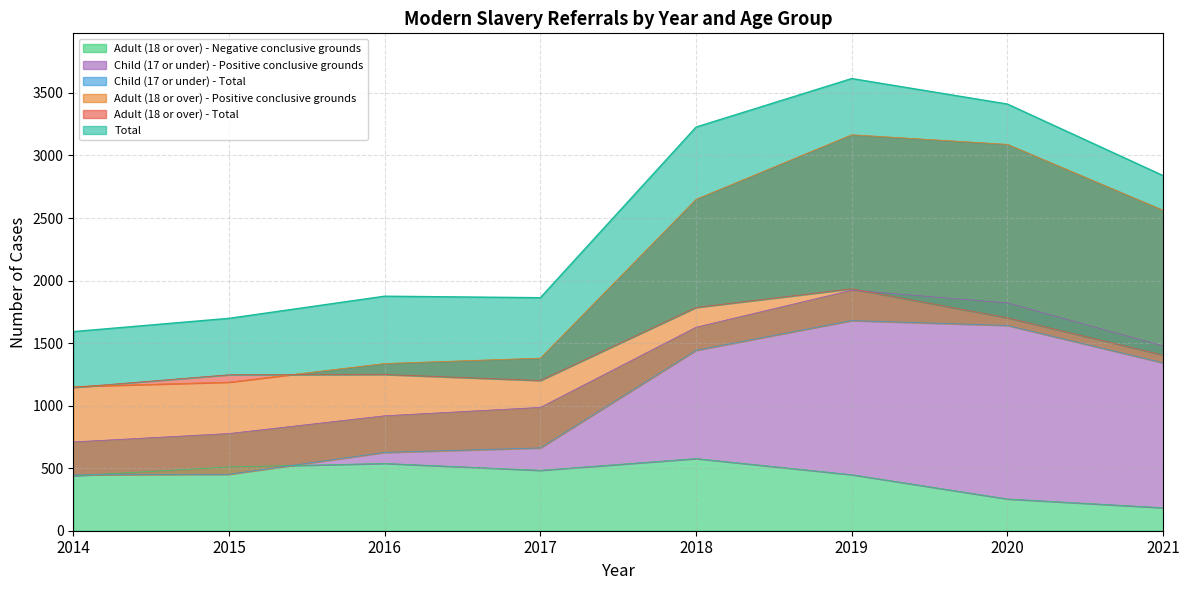

Between 2021 and 2018, which is larger?

2018